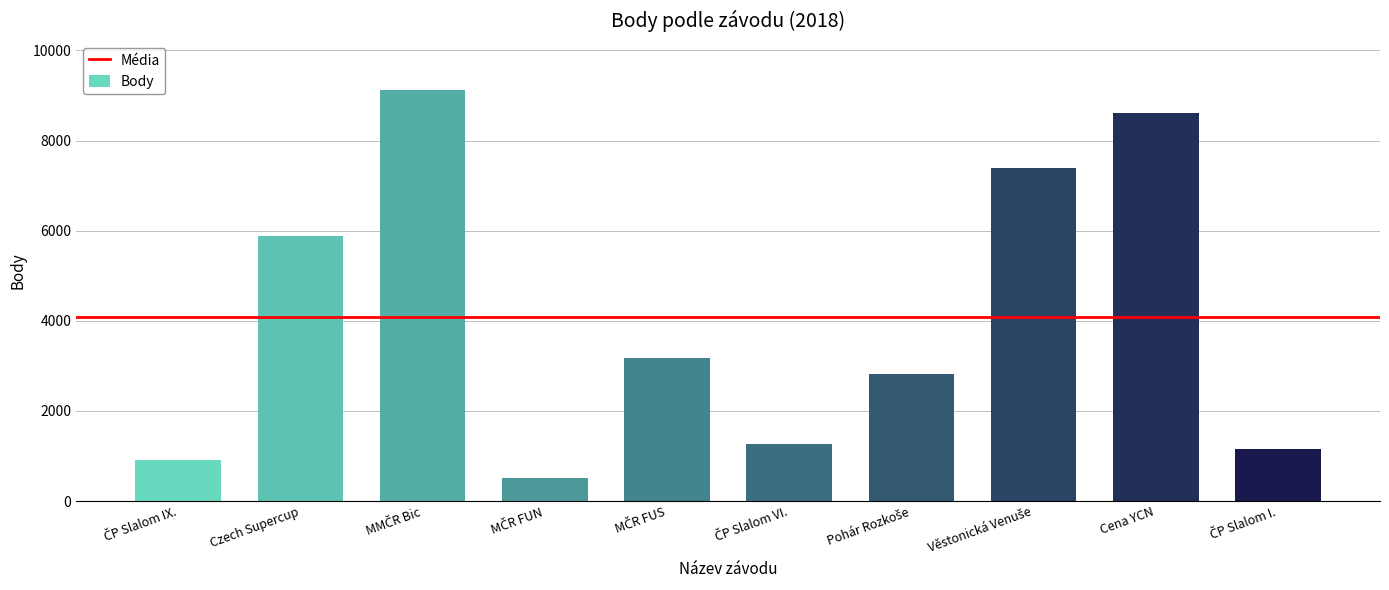

What is the smallest value displayed?

511